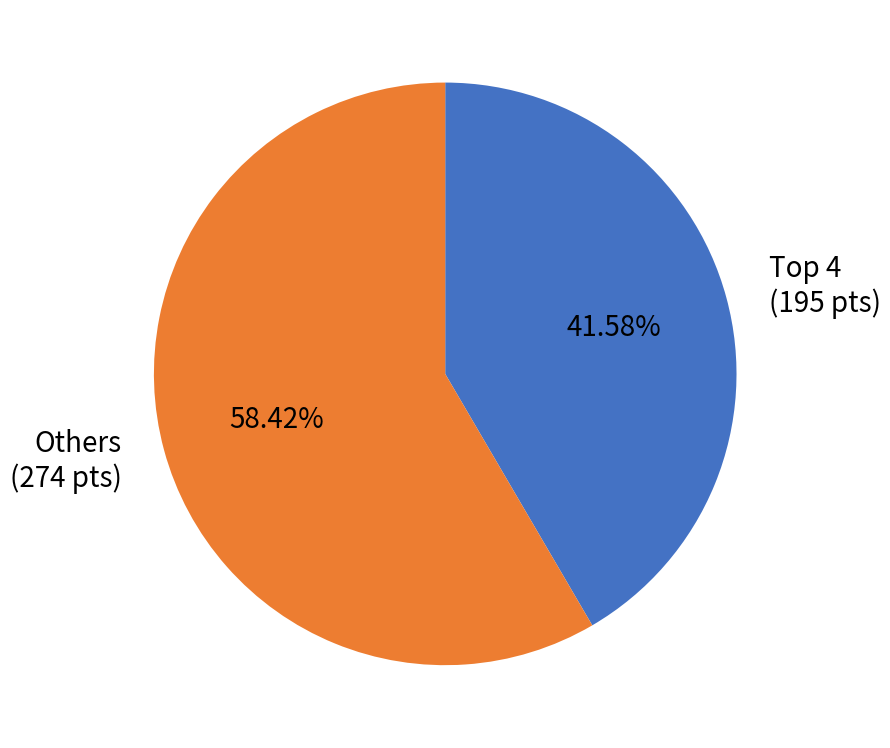

Rank the categories by value from highest to lowest.

Others (274 pts), Top 4 (195 pts)